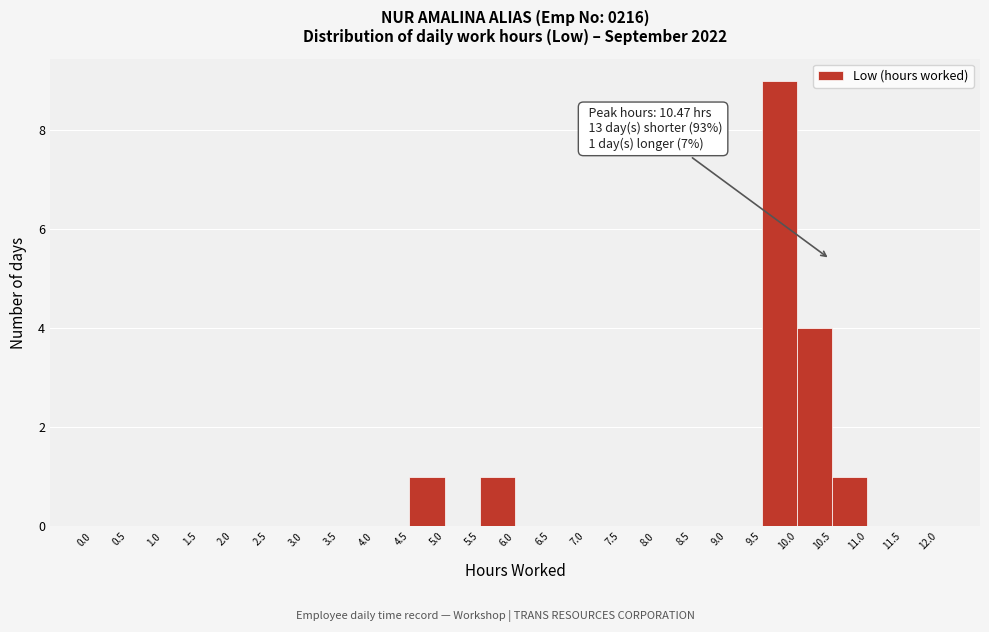

Which range on the x-axis has the tallest bar?

9.5 to 10.0